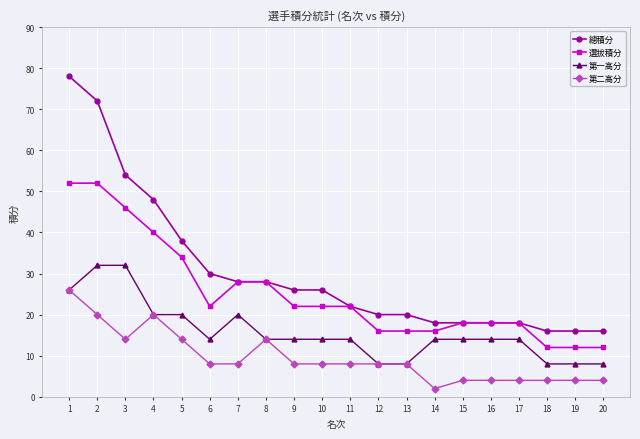

True or false: 選拔積分 and 第二高分 intersect in this chart.

False